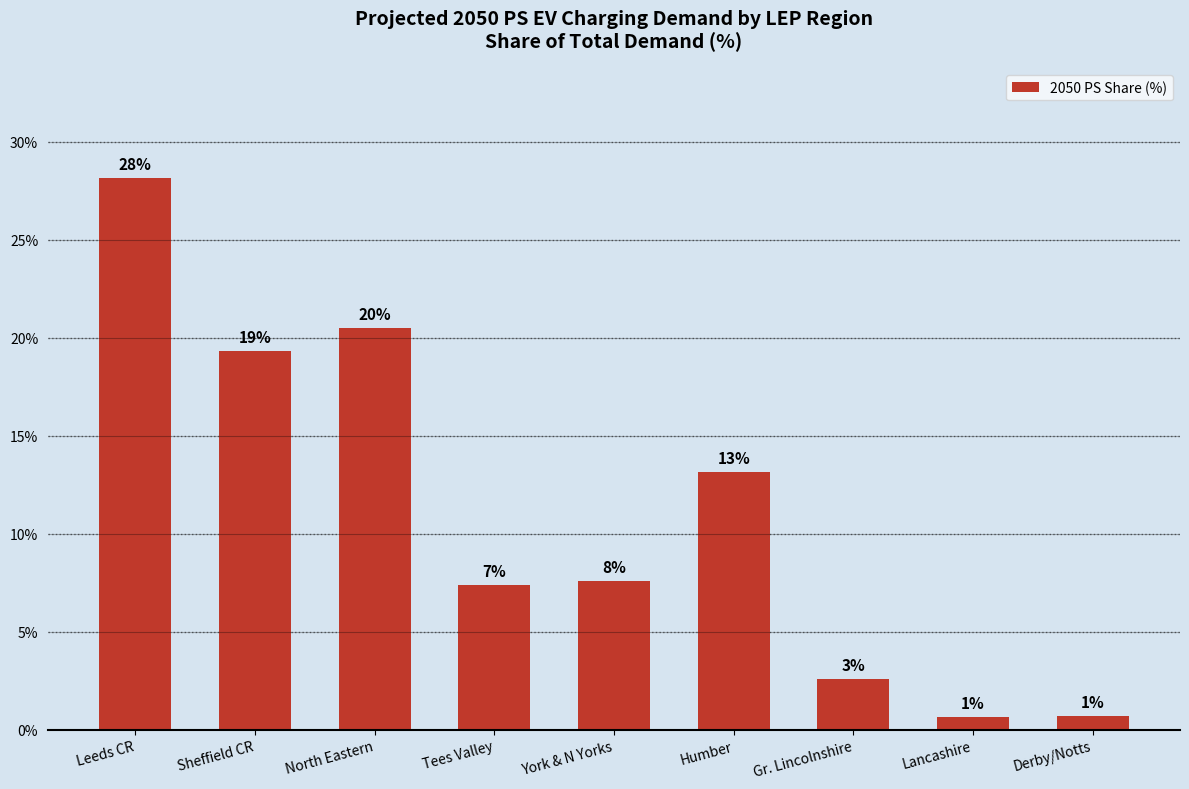

List the labels in order of value, smallest first.

Lancashire, Derby/Notts, Gr. Lincolnshire, Tees Valley, York & N Yorks, Humber, Sheffield CR, North Eastern, Leeds CR